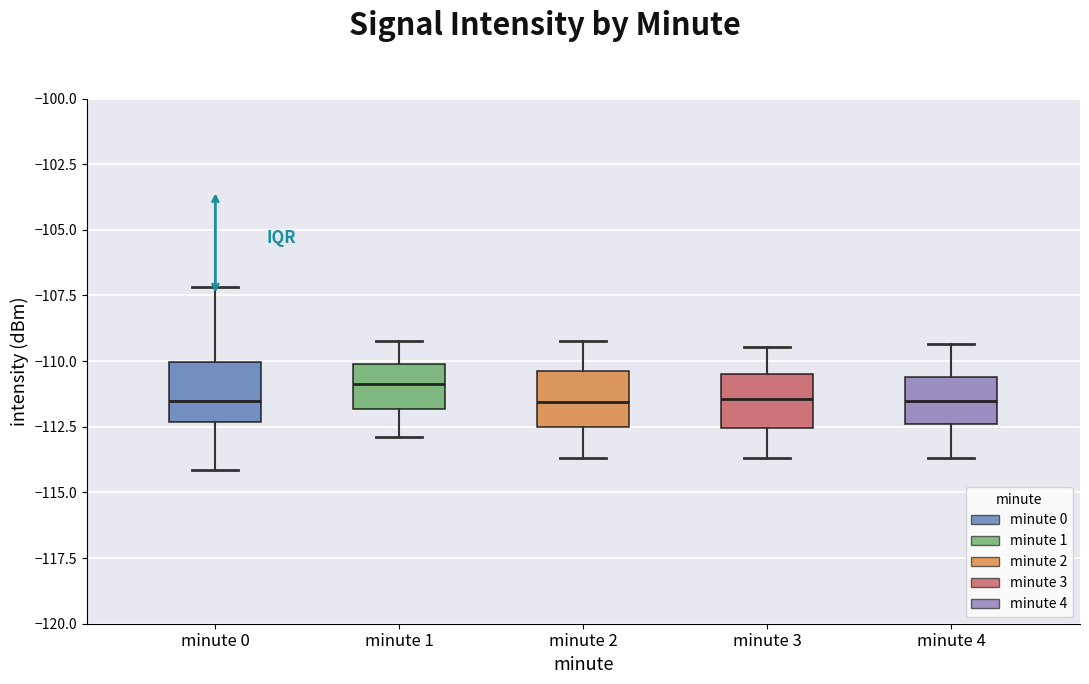

Which box has the highest median line?

minute 1